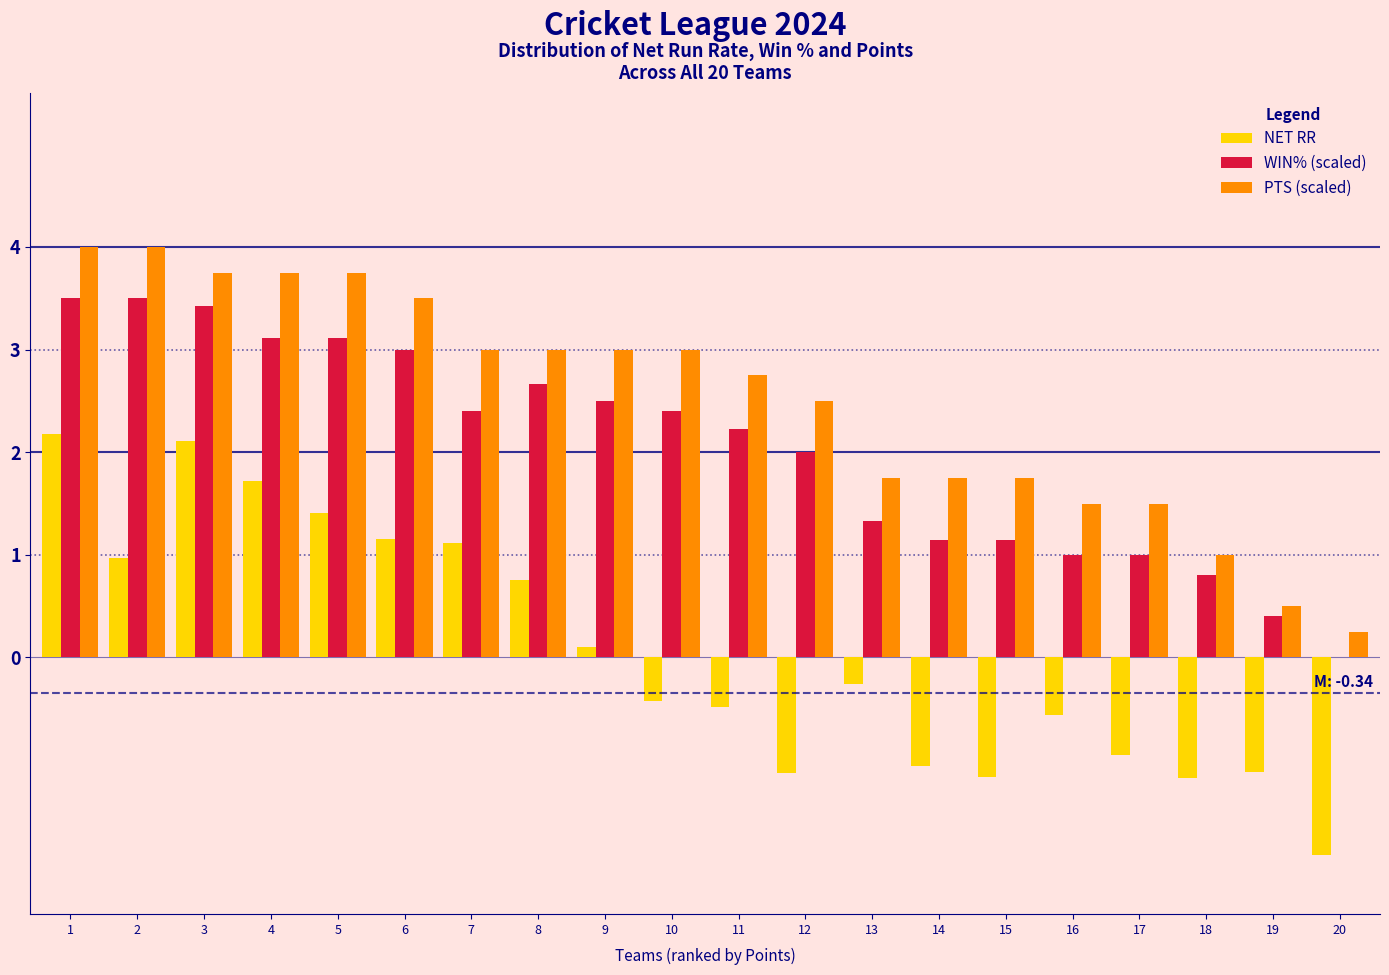

What is the maximum value shown in the chart?

4.0